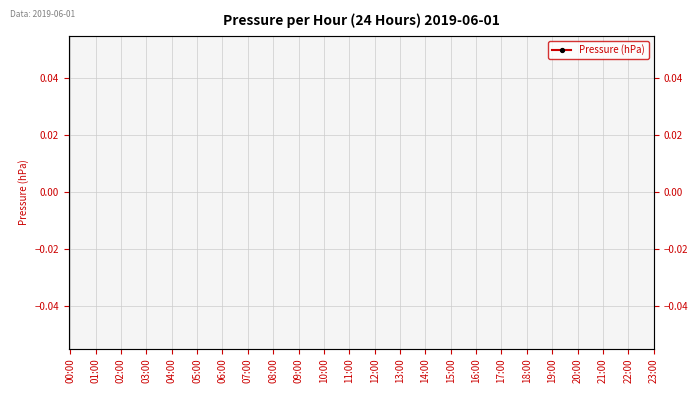

Does the chart have visible grid lines?

Yes